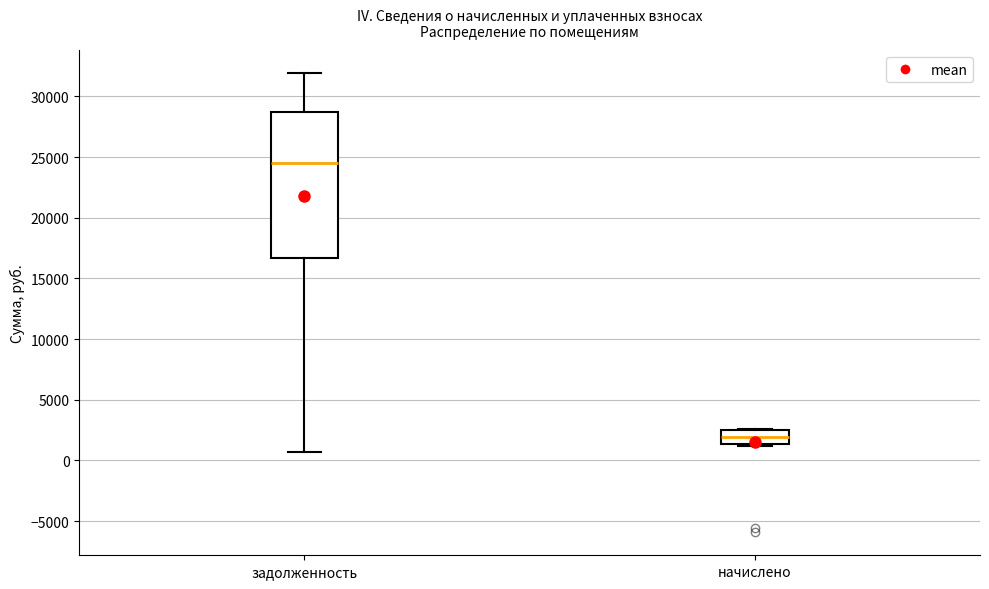

Where is the lower edge of the box for задолженность on the y-axis? The values are not printed on the chart, so give them approximately, as read against the axis.

16500